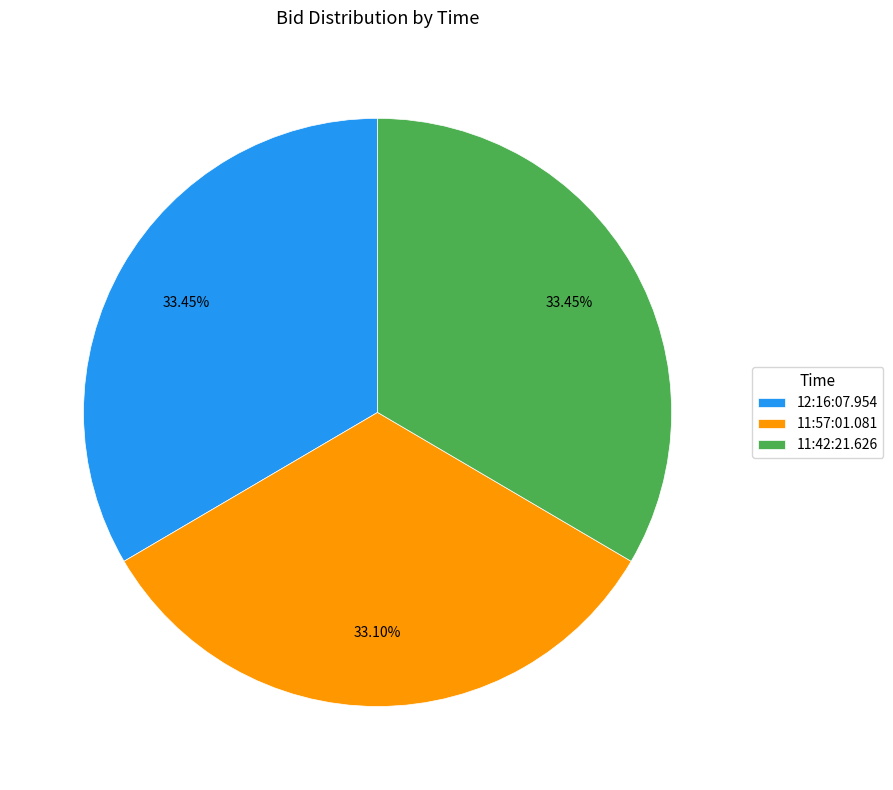

Combined, do 11:57:01.081 and 12:16:07.954 account for over 50%?

Yes